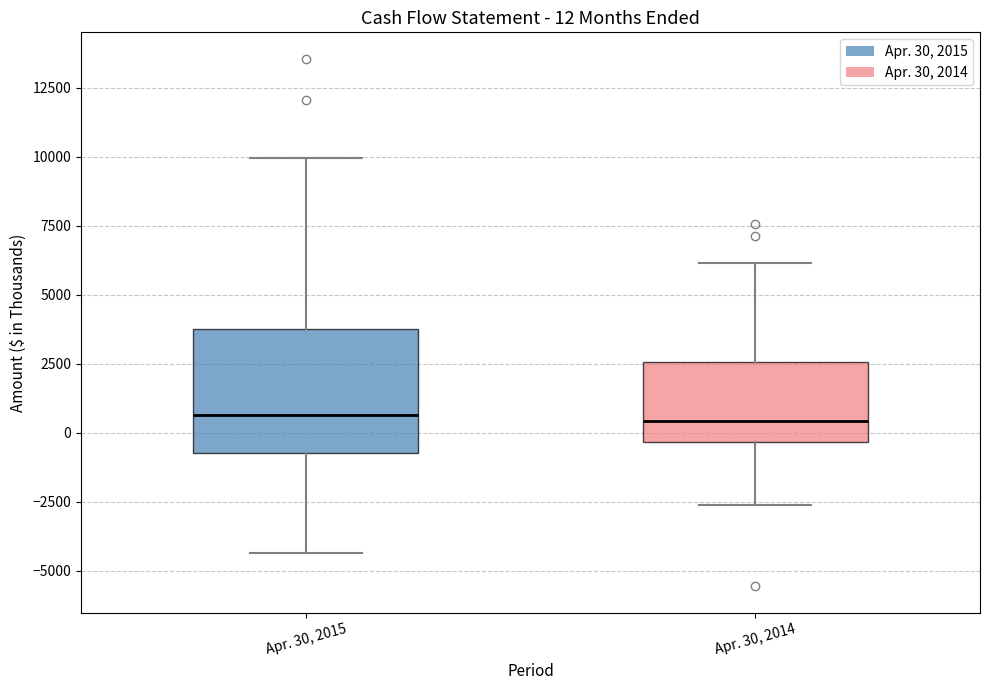

Comparing the boxes themselves (not the whiskers), which one is the tallest?

Apr. 30, 2015